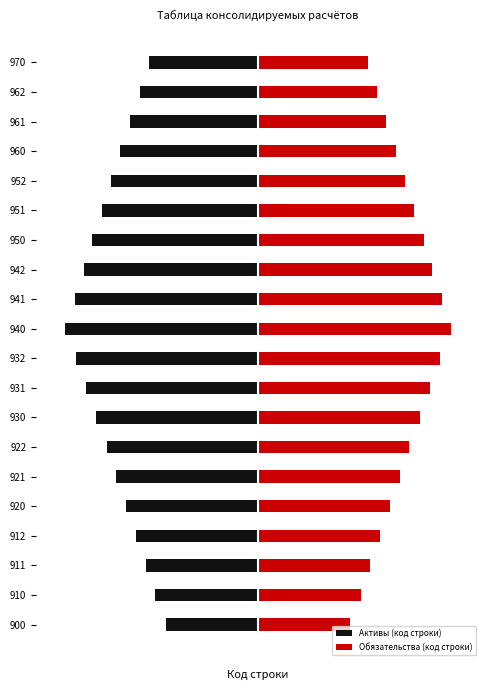

List the series in order of their peak value, highest first.

Обязательства (код строки), Активы (код строки)